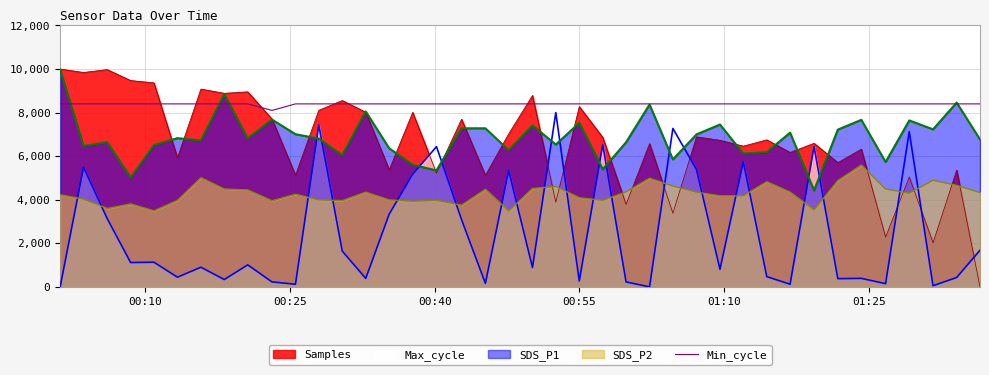

Which series has the largest range (max minus min)?

Samples